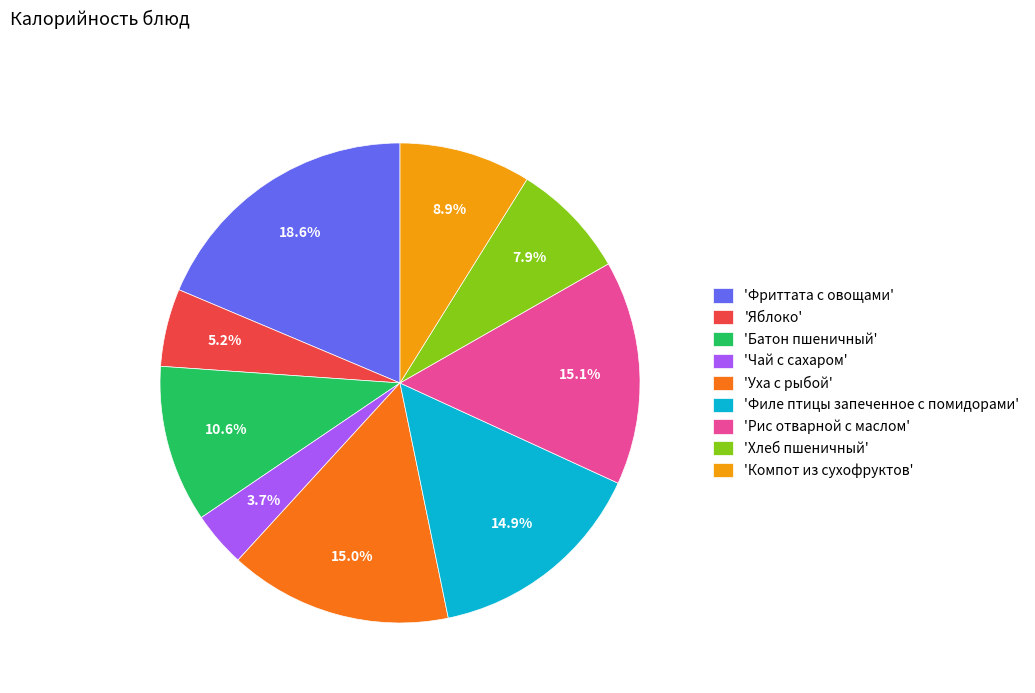

Do 'Филе птицы запеченное с помидорами' and 'Рис отварной с маслом' together represent more than half of the pie?

No